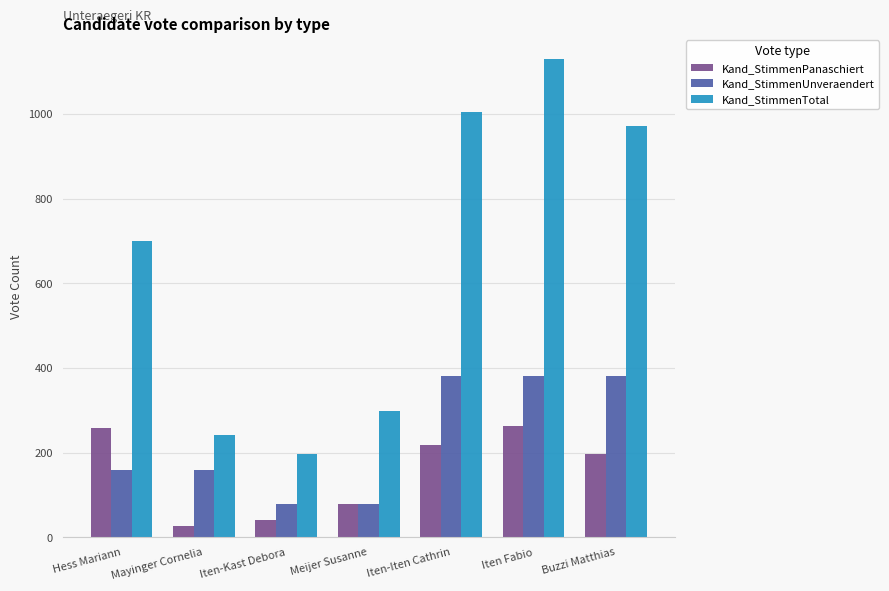

What is the spread (max minus min) of values at Iten Fabio?

868